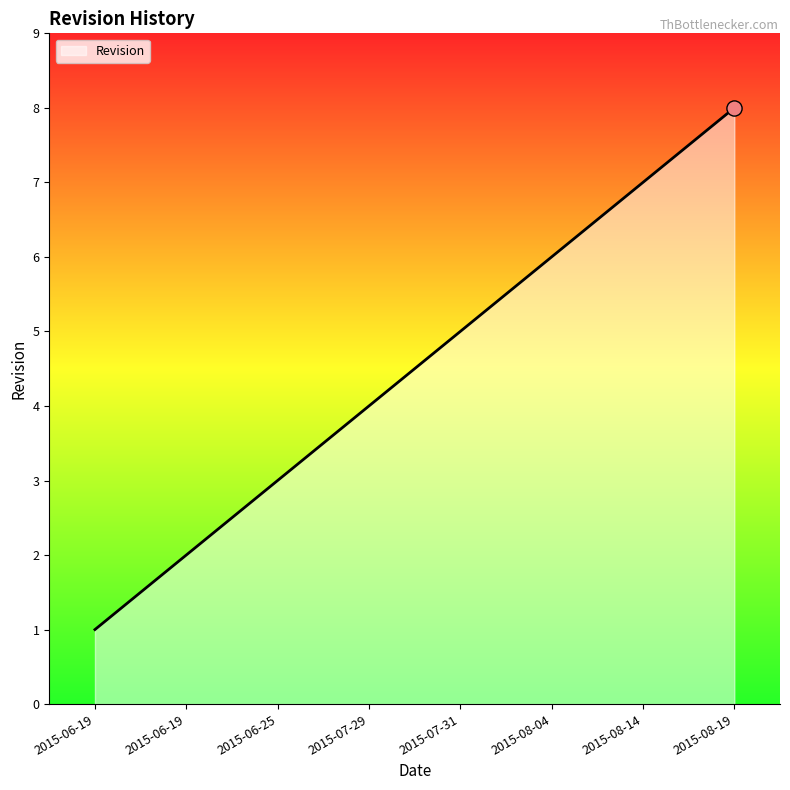

Between 2015-06-19 and 2015-08-14, which is larger?

2015-08-14